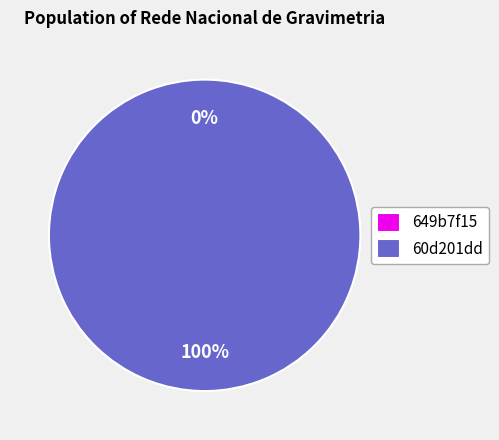

Rank the categories by value from highest to lowest.

60d201dd0781901deb633277, 649b7f15078190f899e77194